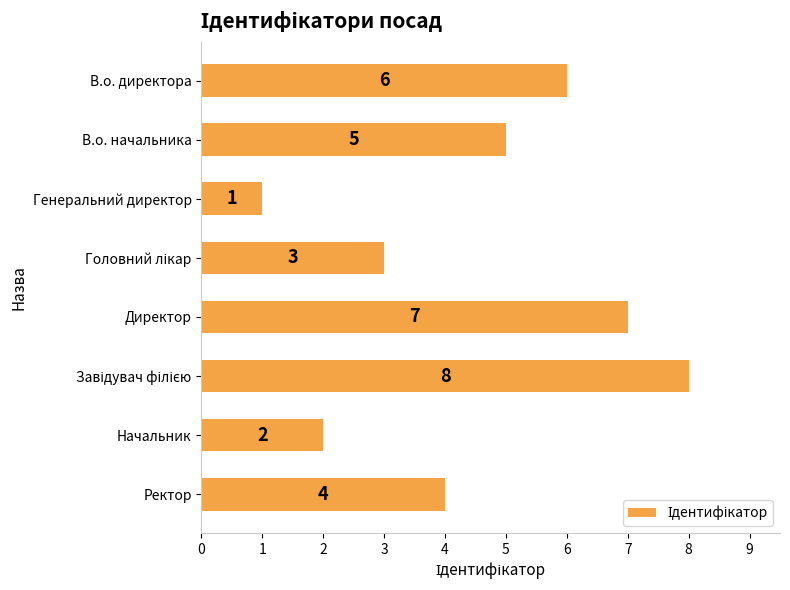

Is it true that the value at Ректор is 6?

False